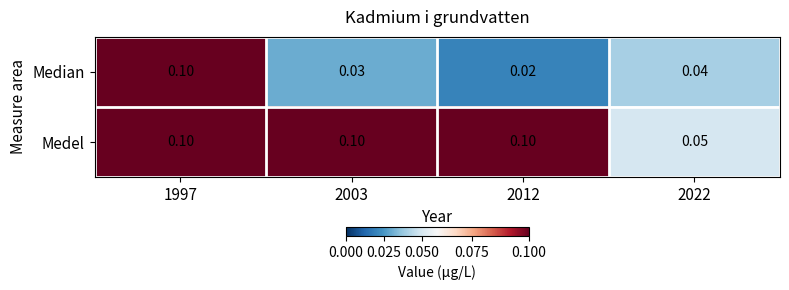

Which series changed the most between 1997 and 2012?

Median